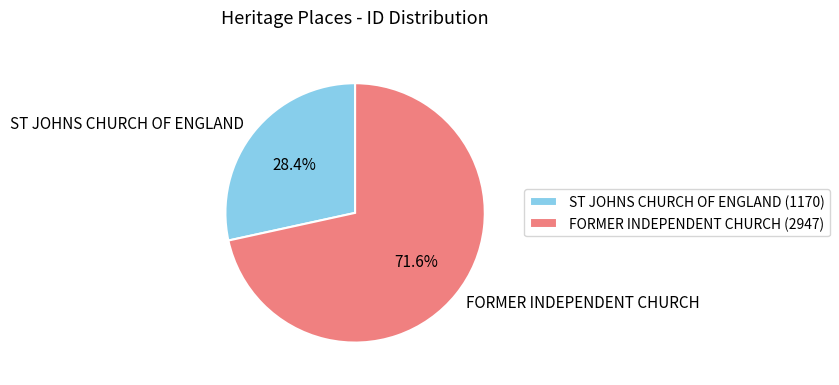

The FORMER INDEPENDENT CHURCH slice represents 72% of the pie. True or false?

True